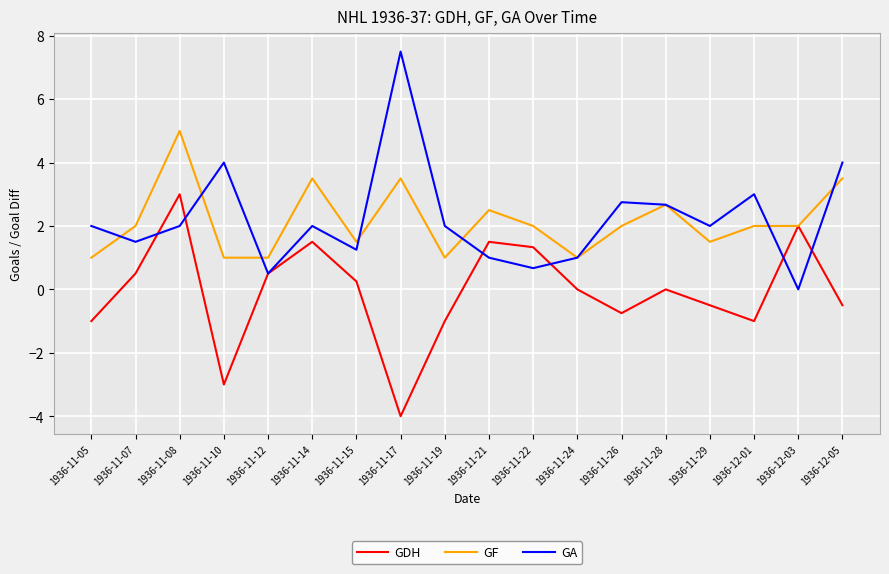

At which category does GDH reach its first local valley?

1936-11-10